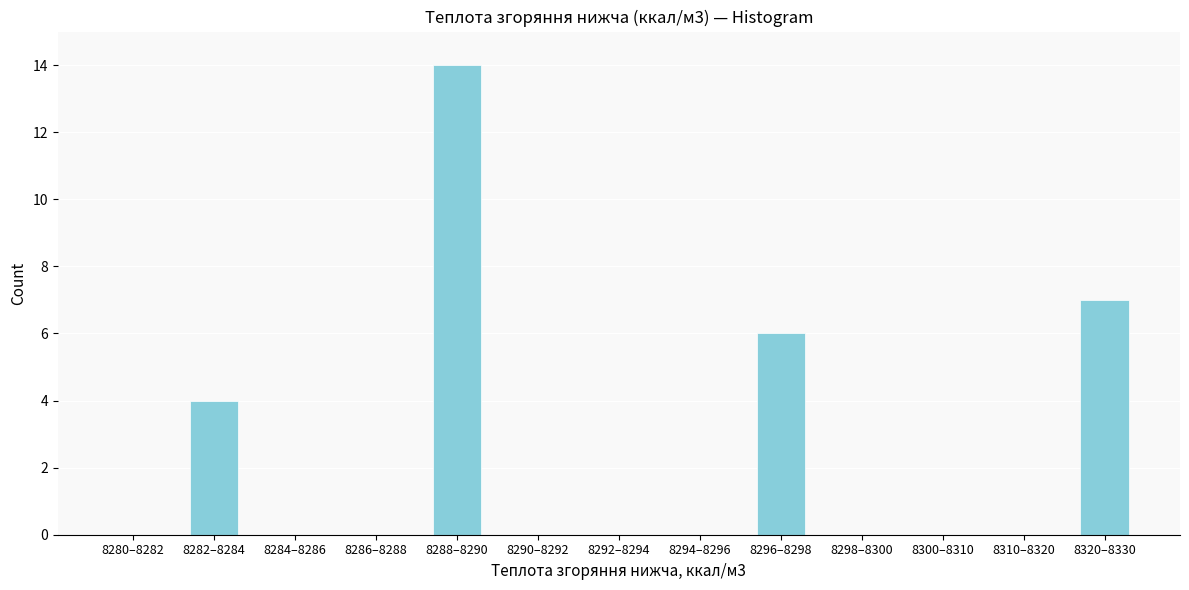

Reading right to left, transcribe all the data shown in this chart.

8320–8330=7	8310–8320=0	8300–8310=0	8298–8300=0	8296–8298=6	8294–8296=0	8292–8294=0	8290–8292=0	8288–8290=14	8286–8288=0	8284–8286=0	8282–8284=4	8280–8282=0